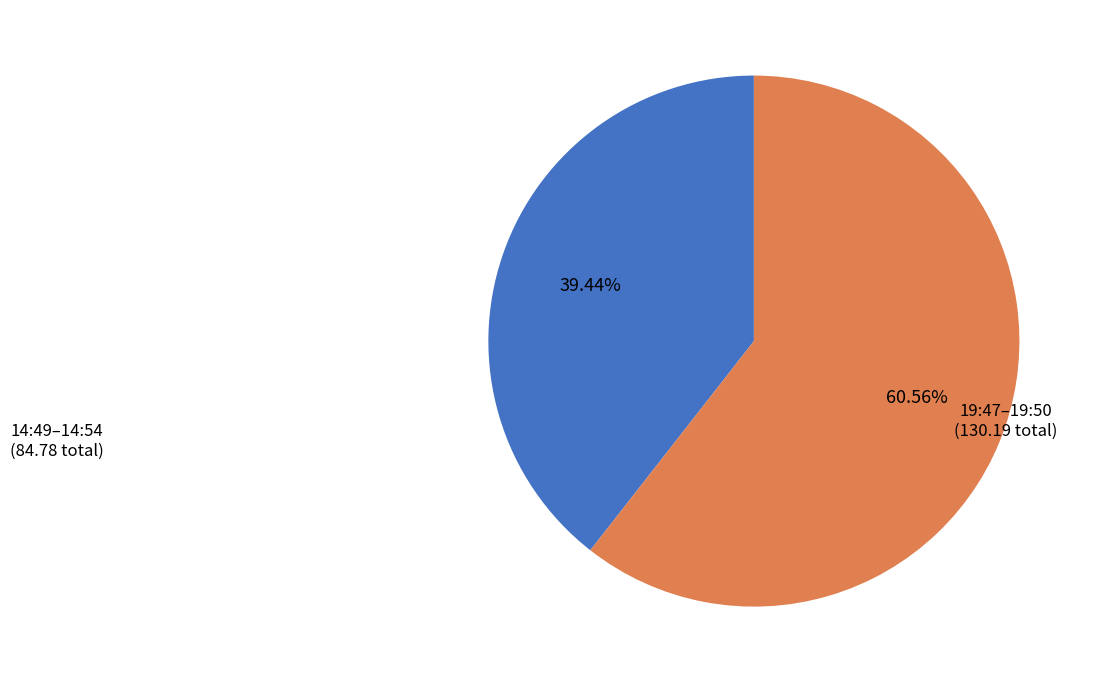

Is there a majority slice in this chart?

Yes